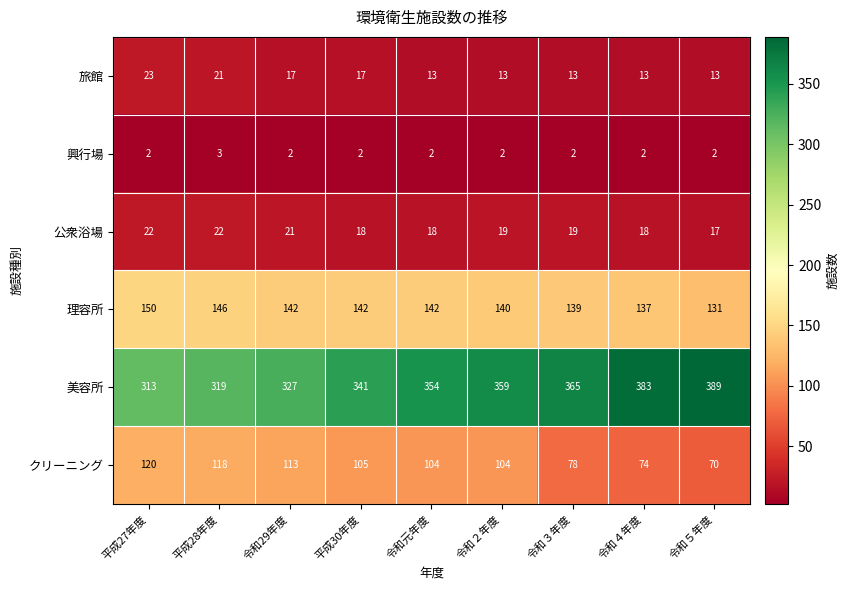

At 平成28年度, list the series in order from smallest to largest.

興行場, 旅館, 公衆浴場, クリーニング, 理容所, 美容所